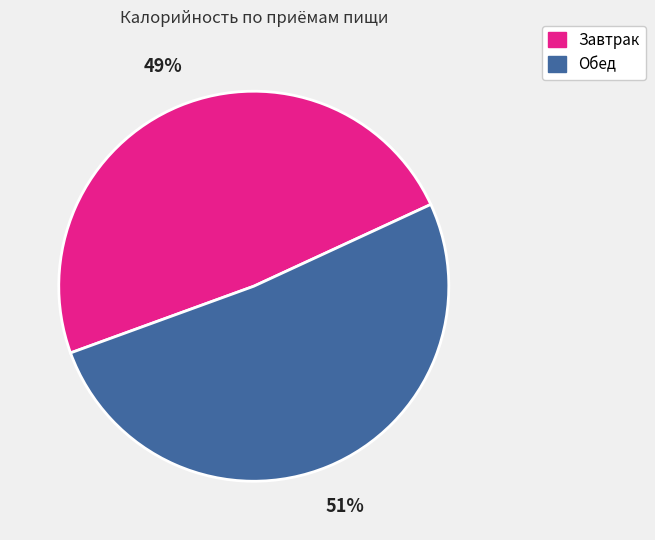

To the nearest percent, what portion does Завтрак represent?

49%